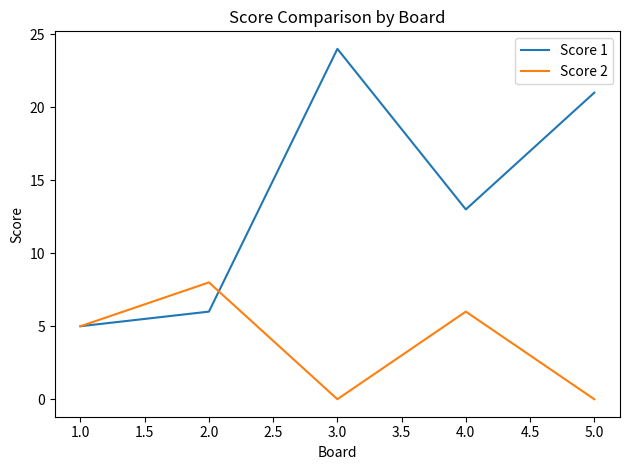

How many categories are shown in the chart?

5